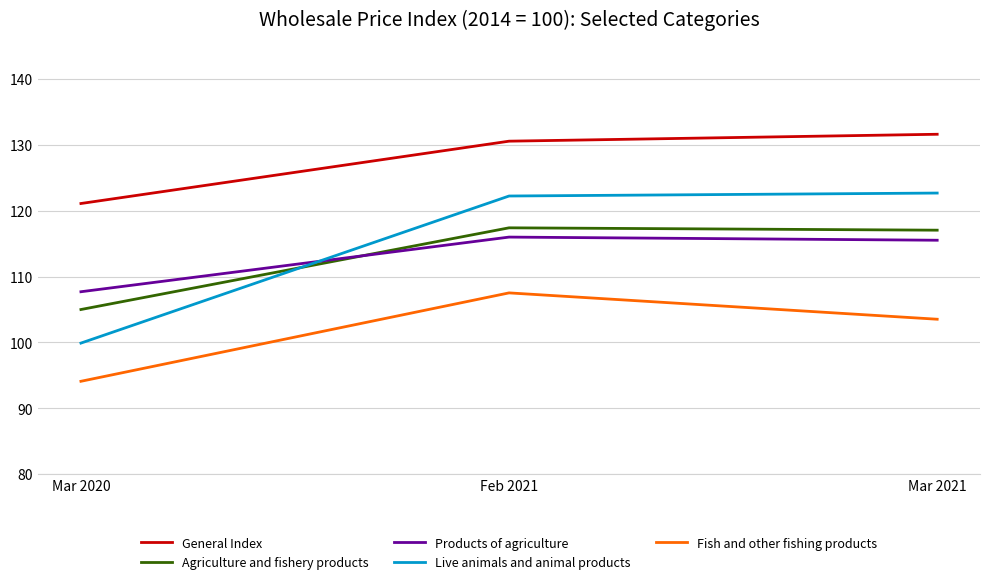

Reading left to right, list all the values displayed in this chart.

General Index: 121.1	130.6	131.6
Agriculture and fishery products: 105.0	117.4	117.0
Products of agriculture: 107.7	116.0	115.5
Live animals and animal products: 99.9	122.2	122.7
Fish and other fishing products: 94.1	107.5	103.5